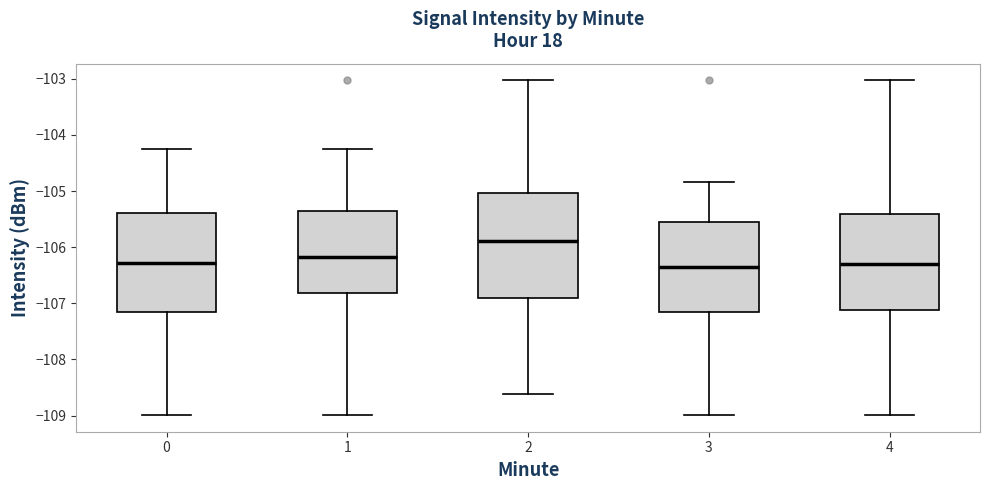

Reading left to right, read every box against the y-axis: the position of its median line, the range the box covers, and the ends of its whiskers. The values are not printed on the chart, so give them approximately, as read against the axis.

0: median -106.3, box -107.2 to -105.4, whiskers -109.0 to -104.2
1: median -106.2, box -106.8 to -105.4, whiskers -109.0 to -104.2
2: median -105.9, box -106.9 to -105.0, whiskers -108.6 to -103.0
3: median -106.4, box -107.2 to -105.6, whiskers -109.0 to -104.8
4: median -106.3, box -107.1 to -105.4, whiskers -109.0 to -103.0